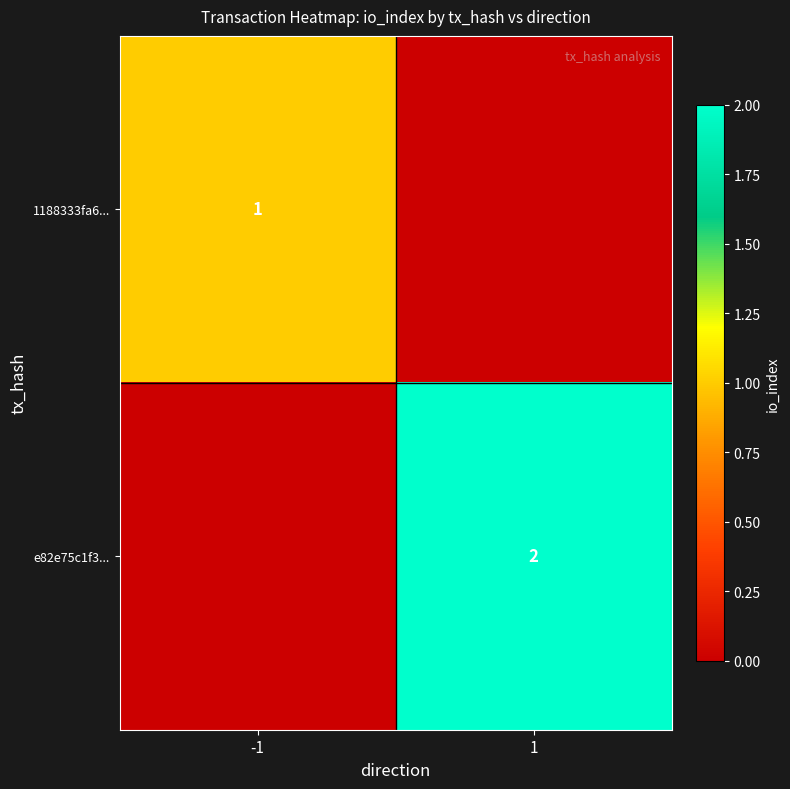

What is the spread (max minus min) of values at 1?

2